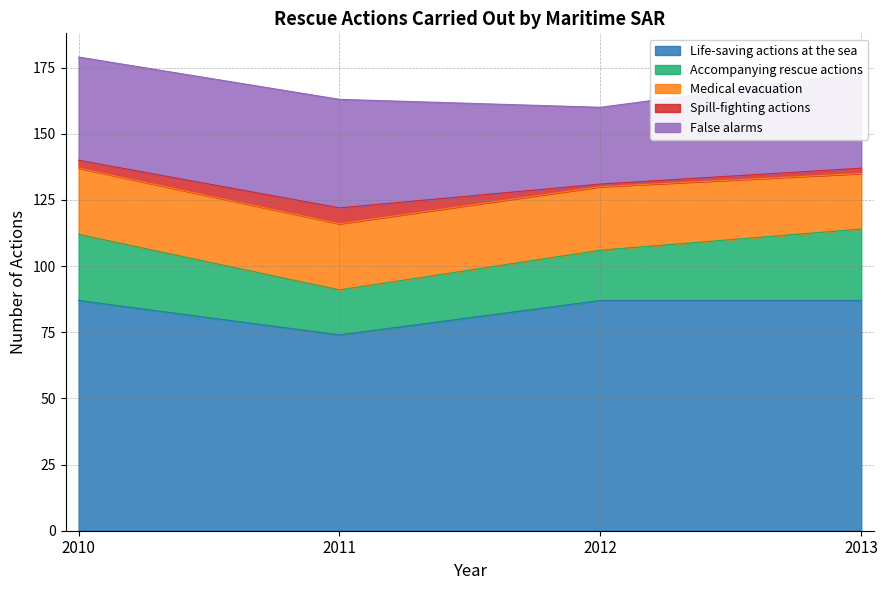

What is the minimum value shown in the chart?

1